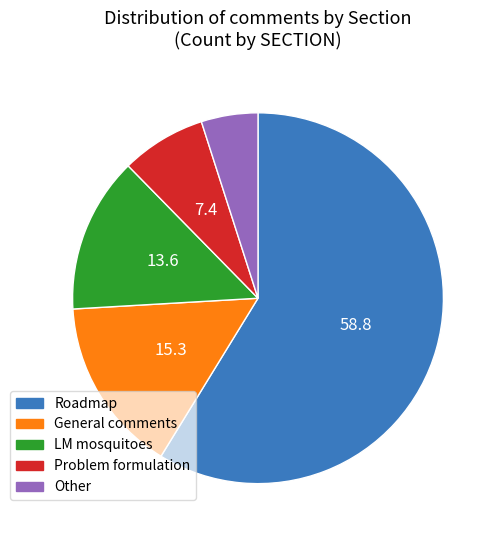

Between General comments and Problem formulation, which is larger?

General comments